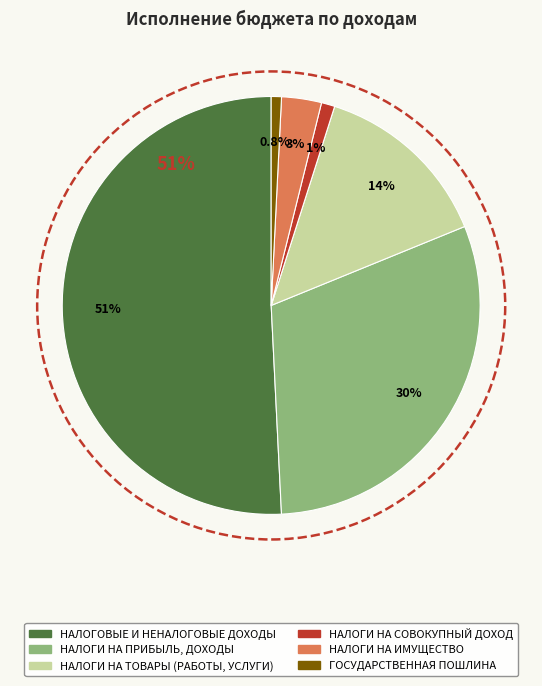

What is the change in value from НАЛОГИ НА ПРИБЫЛЬ, ДОХОДЫ to НАЛОГИ НА СОВОКУПНЫЙ ДОХОД?

-18665546.0